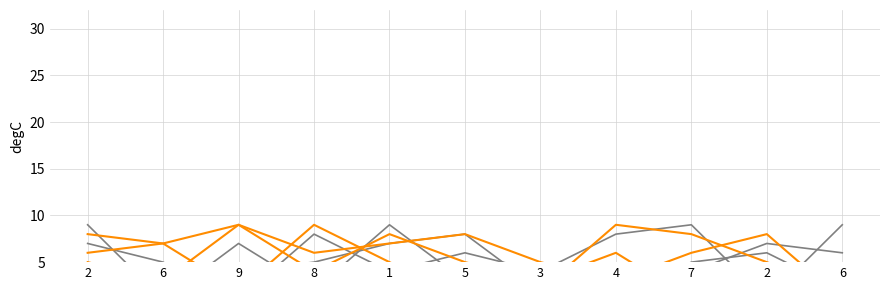

The col_6 series shows 1 at 5. True or false?

False